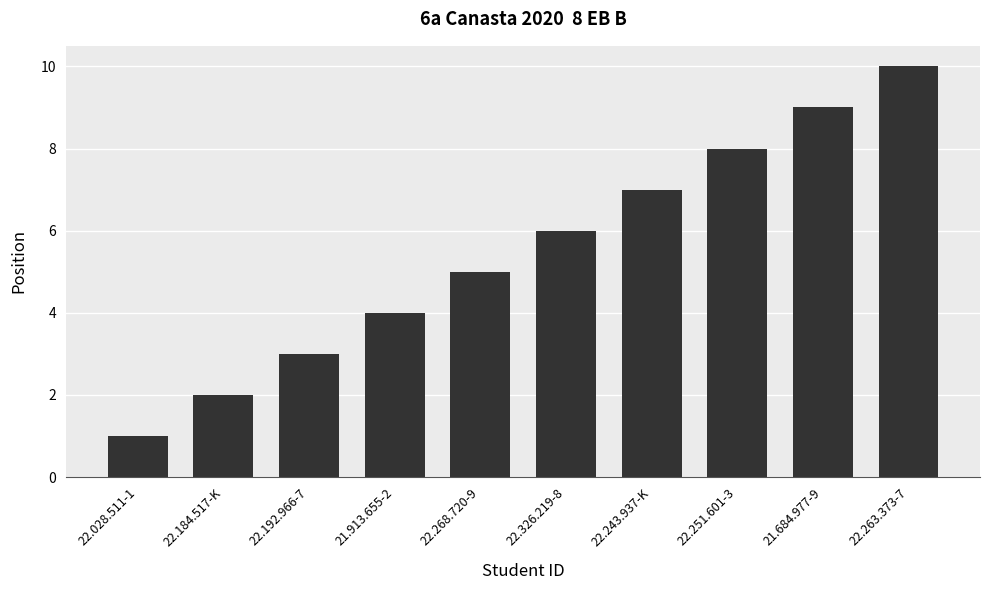

What is the change in value from 22.192.966-7 to 22.326.219-8?

+3